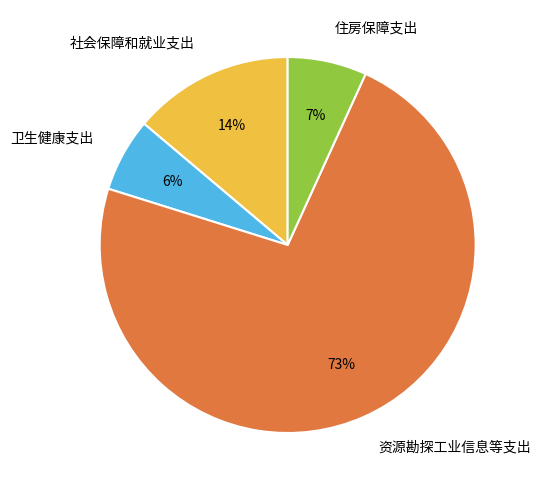

To the nearest percent, what is the average slice percentage?

25%